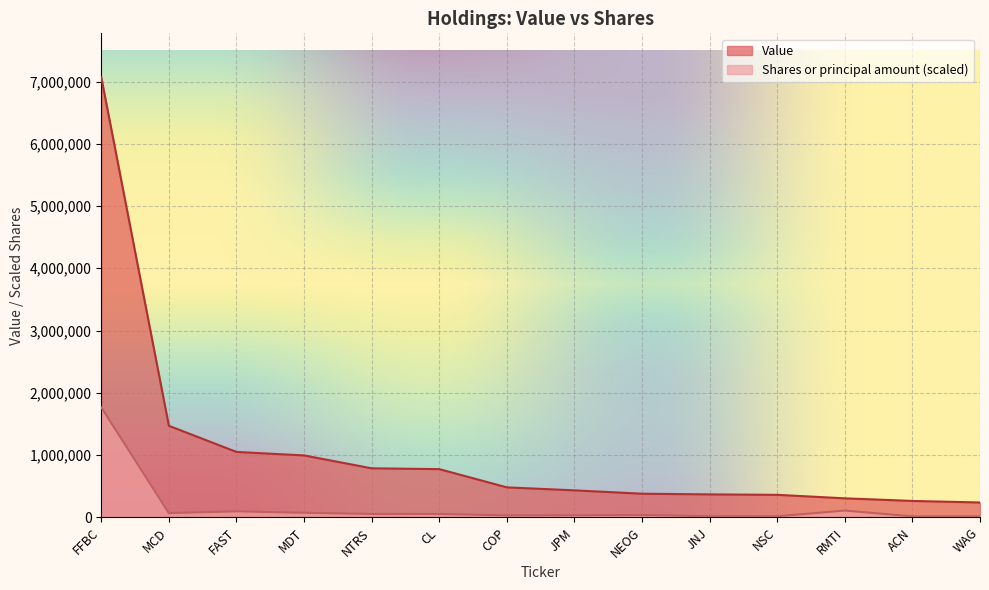

Reading left to right, transcribe all the data shown in this chart.

Value: 7067000.0	1470000.0	1050000.0	994000.0	787000.0	774000.0	481000.0	433000.0	379000.0	368000.0	361000.0	305000.0	263000.0	238000.0
Shares or principal amount: 1766750.0	67421.4	95738.3	72576.9	53937.1	53604.5	30703.7	32092.6	37922.3	16841.9	16707.0	108359.6	14832.7	16181.1